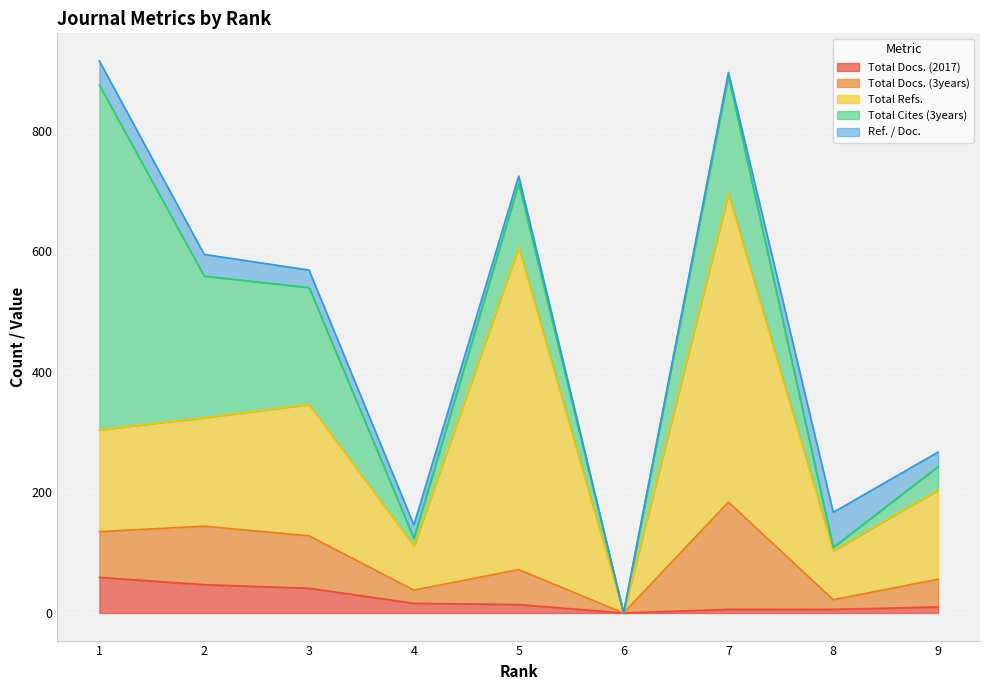

Reading left to right, extract all data points from this chart.

Total Docs. (2017): 1=59	2=47	3=41	4=16	5=14	6=0	7=6	8=6	9=10
Total Docs. (3years): 1=76	2=97	3=87	4=22	5=58	6=0	7=178	8=16	9=46
Total Refs.: 1=169	2=180	3=218	4=73	5=535	6=0	7=512	8=81	9=148
Total Cites (3years): 1=572	2=235	3=194	4=13	5=106	6=0	7=195	8=6	9=39
Ref. / Doc.: 1=40	2=36	3=29	4=22	5=12	6=0	7=6	8=58	9=24